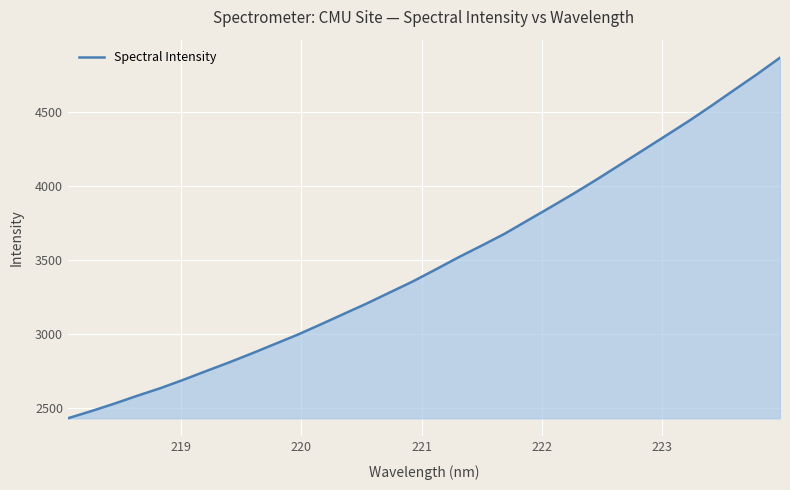

What is the difference between the maximum and minimum values?

2430.9